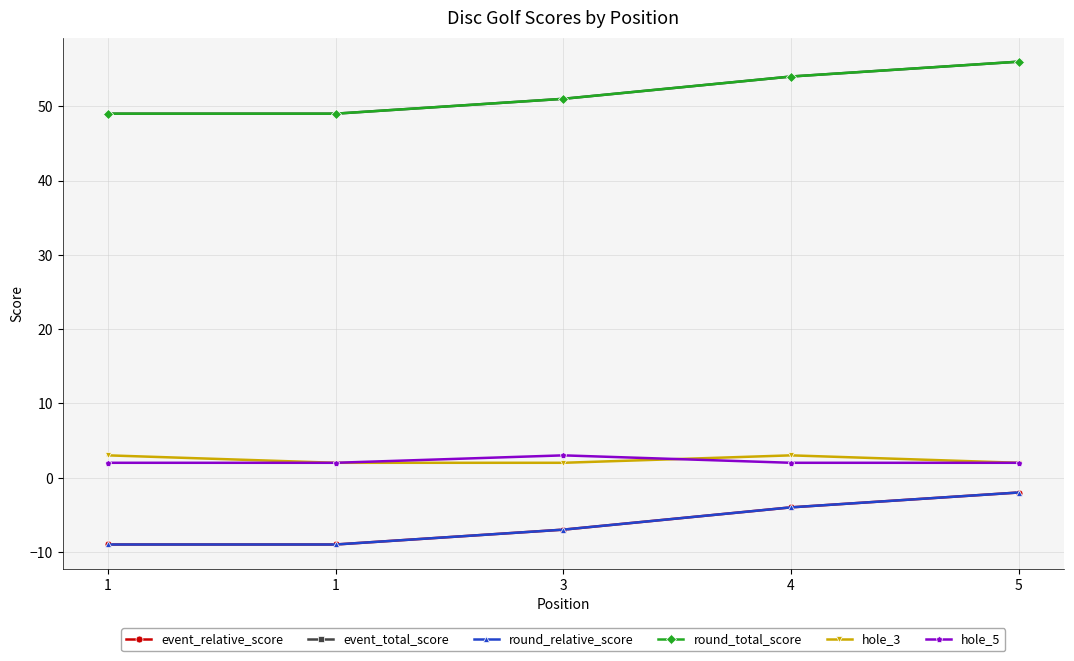

Does the chart have visible grid lines?

Yes